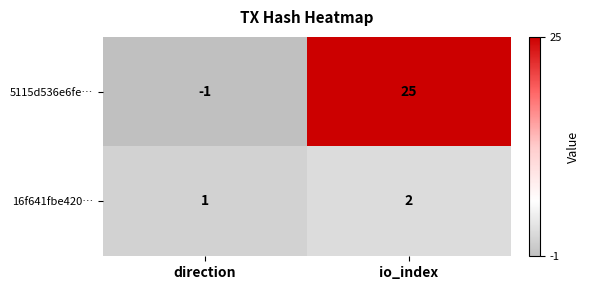

Which series changed the most between direction and io_index?

5115d536e6fe…